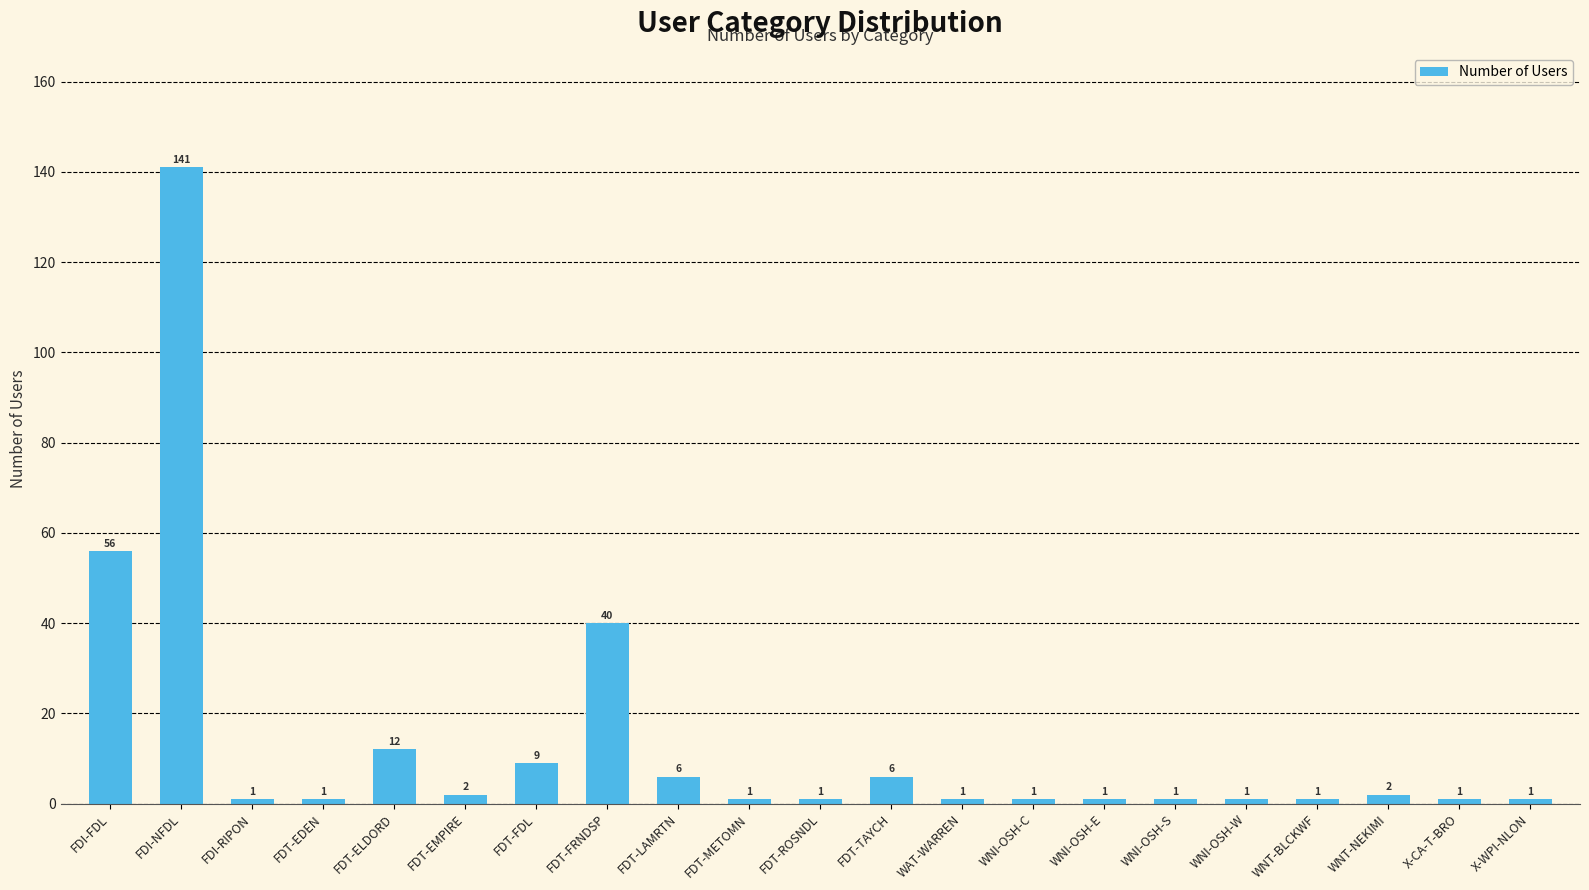

How many data points does each series have?

21